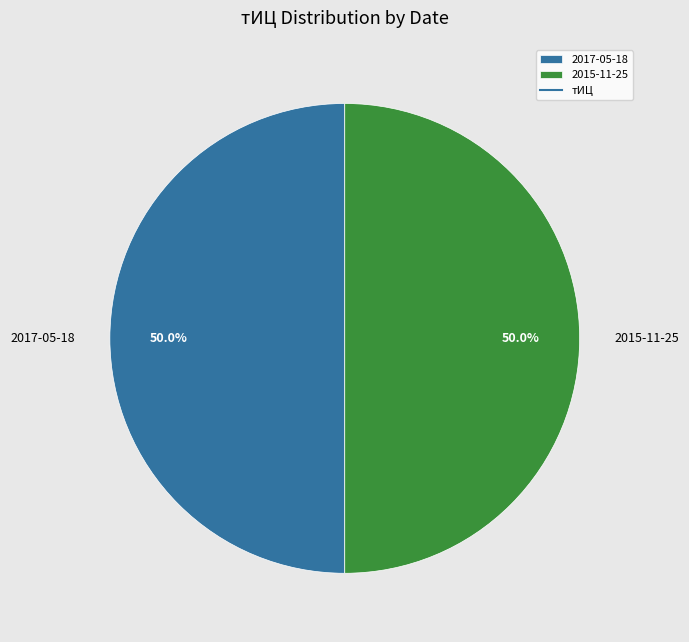

The 2017-05-18 slice represents 50% of the pie. True or false?

True